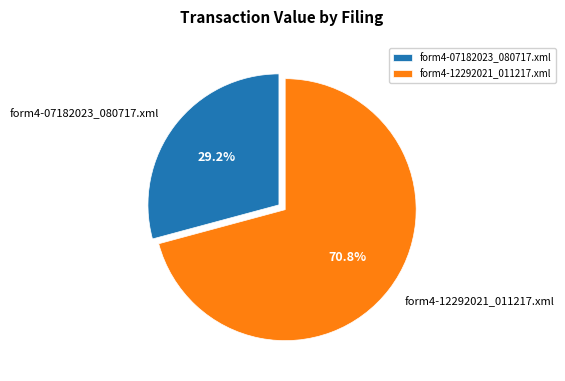

To the nearest percent, what is the difference between the largest and smallest slice percentages?

42%